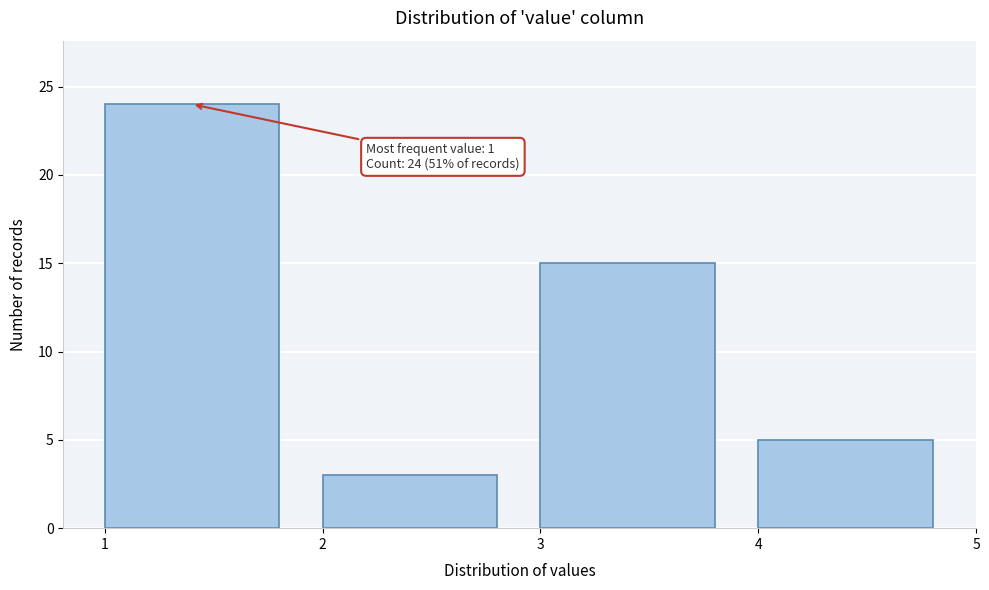

Which range on the x-axis has the tallest bar?

1 to 2